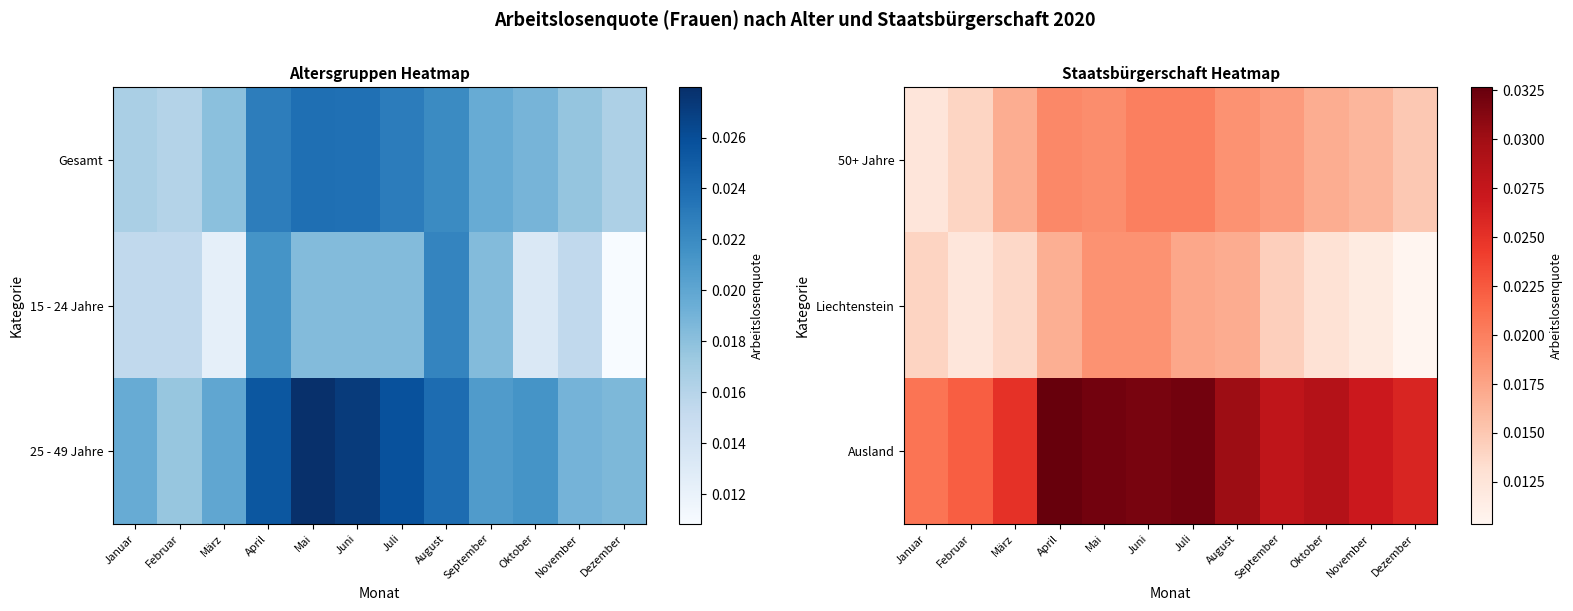

How many series are shown in this chart?

3